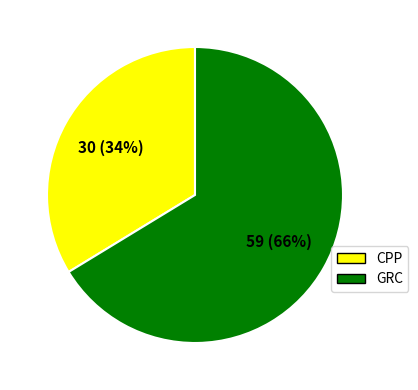

Is there any slice that represents more than half of the pie?

Yes